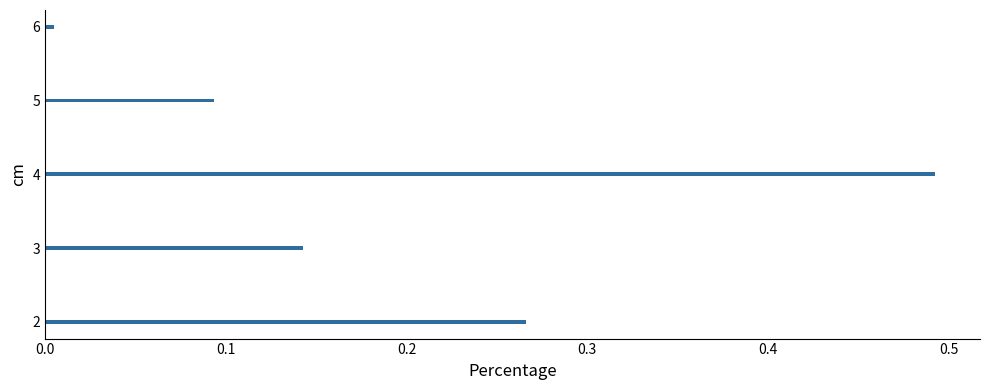

Between 3 and 5, which is larger?

3